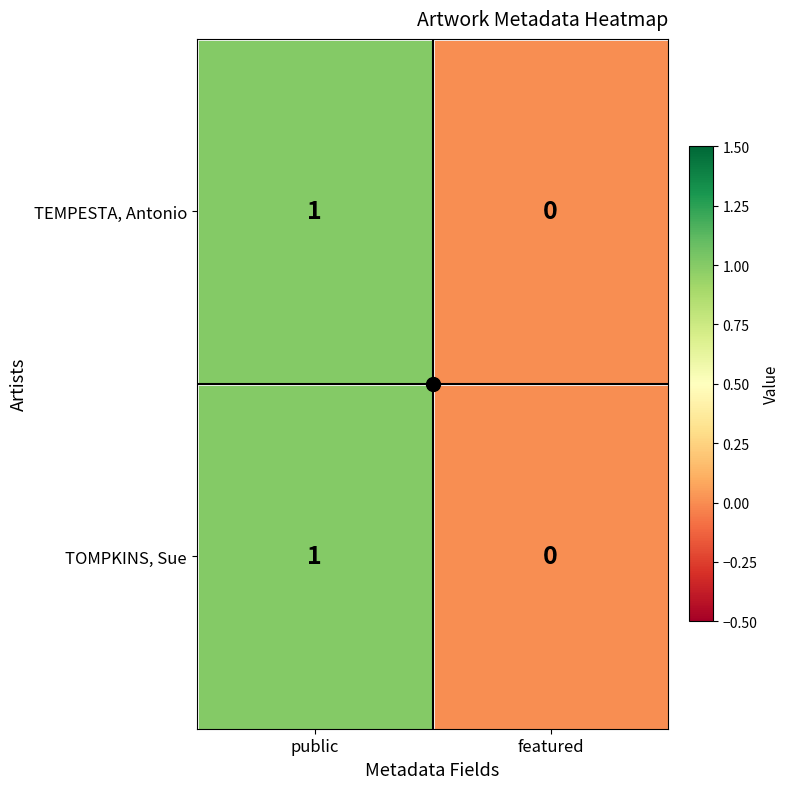

At which category is the sum across all series the highest?

public